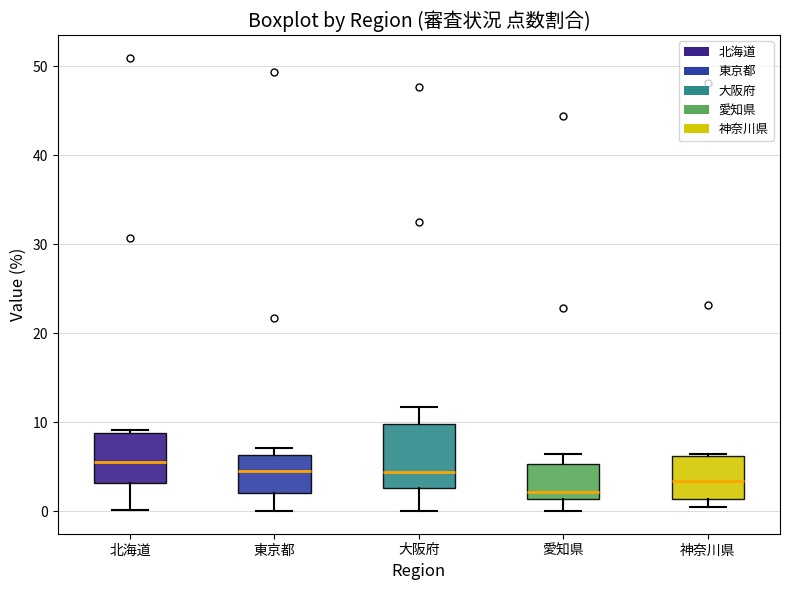

Which box has the highest median line?

北海道